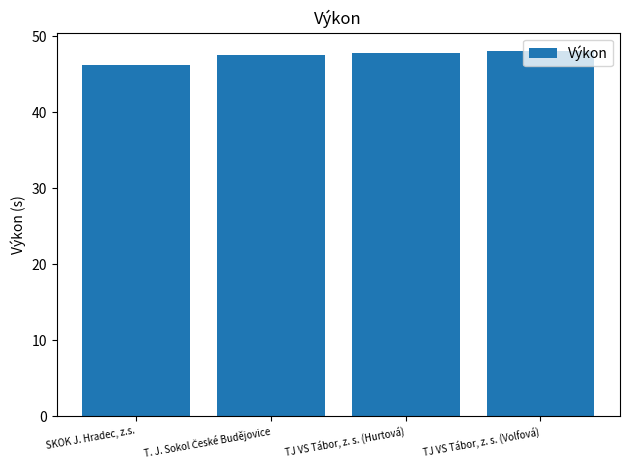

Which category has the lowest value across all series?

SKOK J. Hradec, z.s.